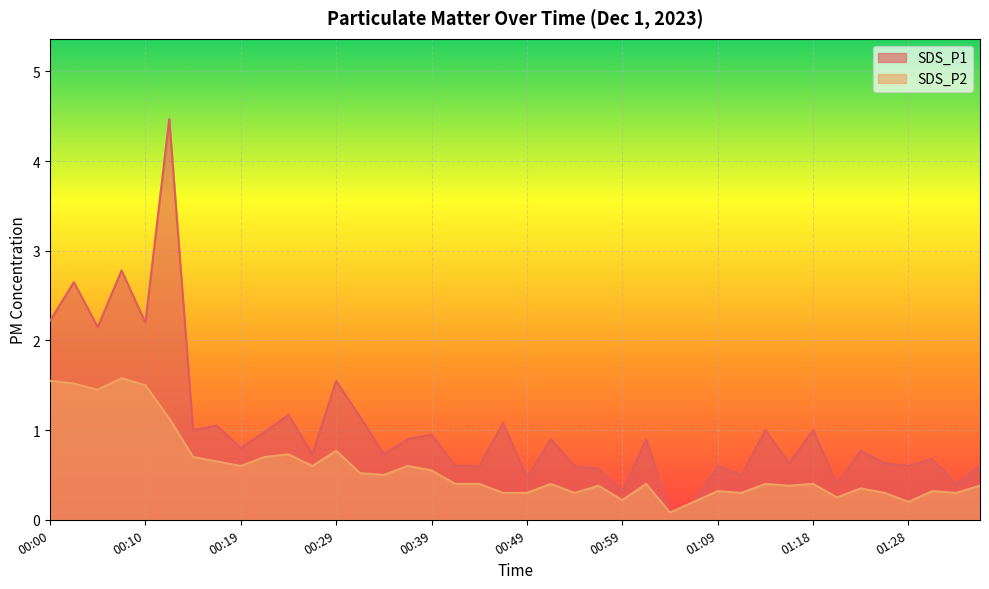

Count the number of data series in this chart.

2